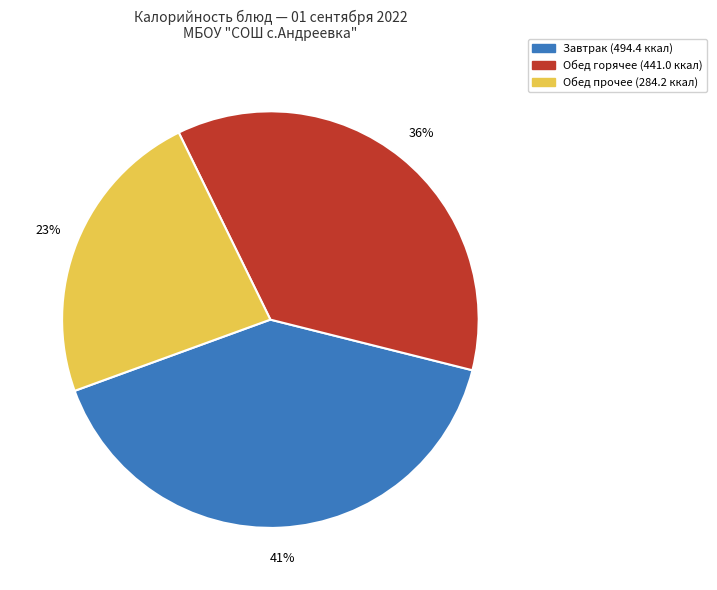

Does any single category account for the majority?

No